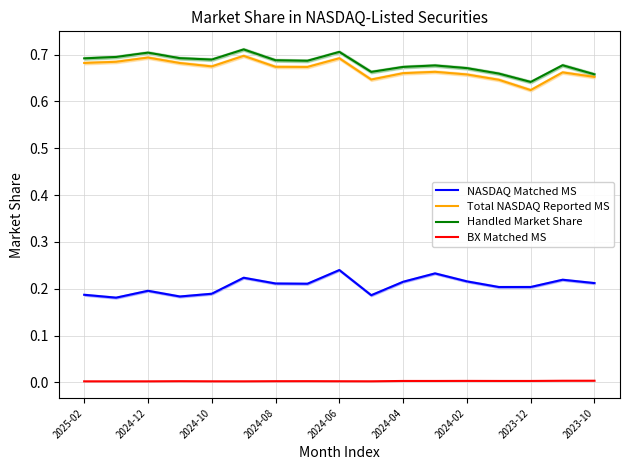

The Total NASDAQ Reported MS series shows 1.0 at 2024-04. True or false?

False